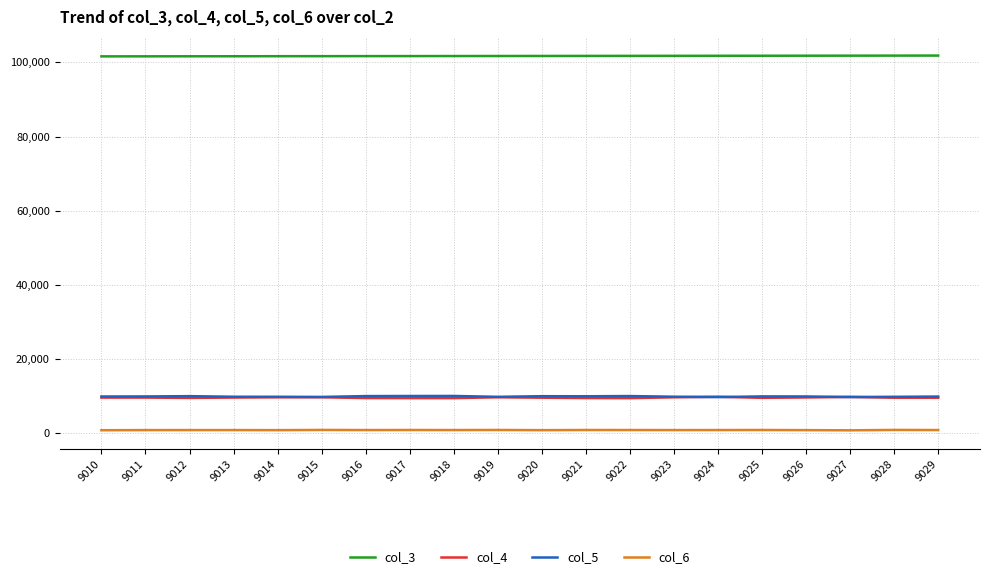

The value of col_3 at 9013 is 60239. True or false?

False